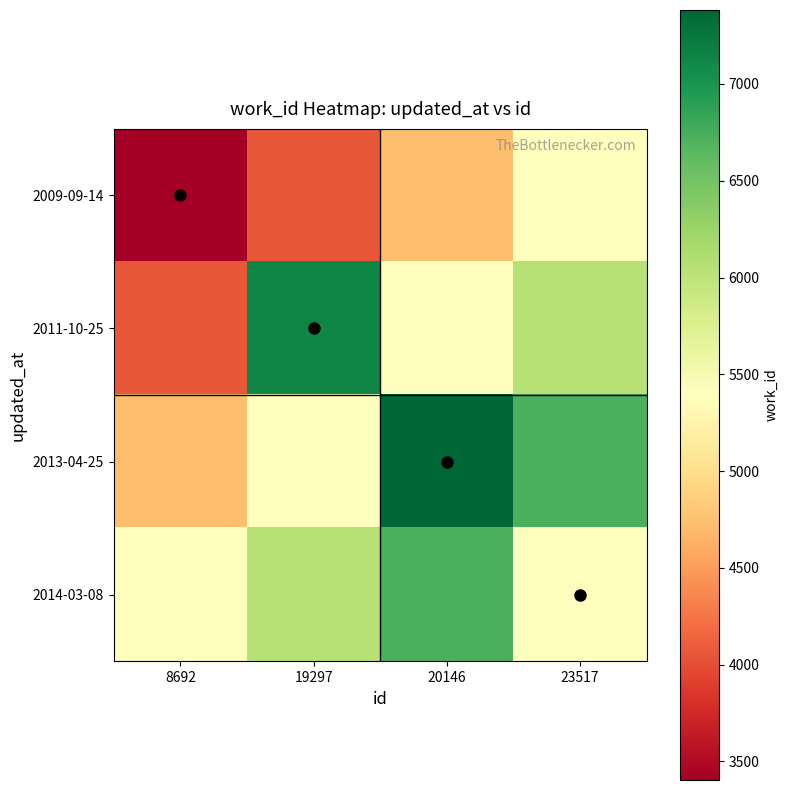

At how many categories does at least one series exceed 5829?

3